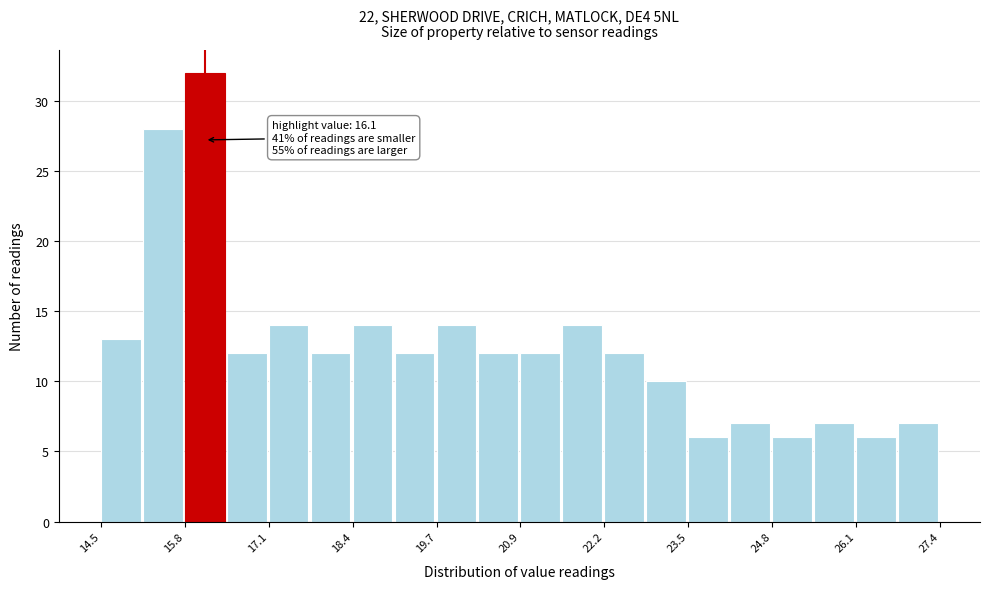

Around what value on the x-axis is the tallest bar? Give the approximate position of its centre, as read against the axis.

16.0